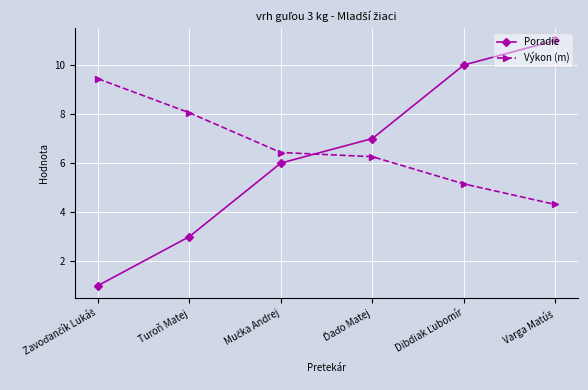

What is the greatest value displayed?

11.0